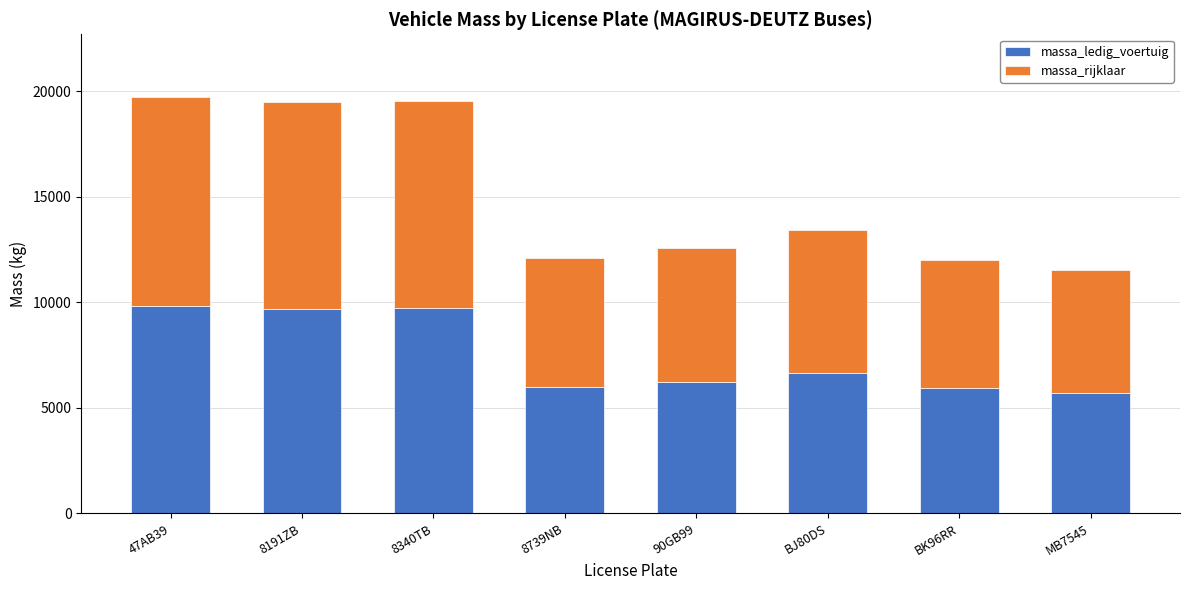

True or false: massa_ledig_voertuig has a value of 2960 at MB7545.

False